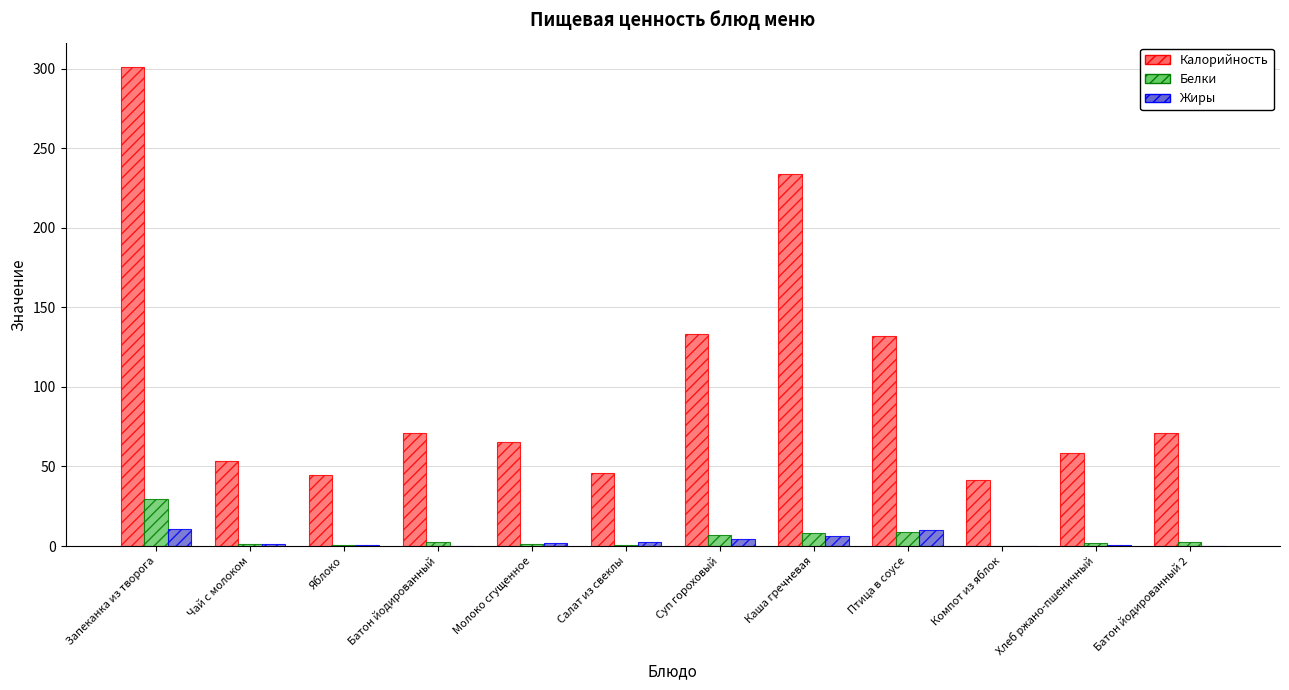

What is the sum of the Белки values at Яблоко and Птица в соусе?

9.0